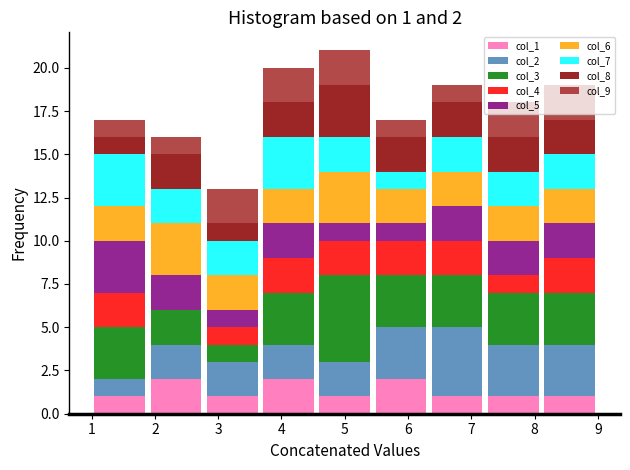

Which range on the x-axis has the tallest stacked bar (by total height)?

4.6 to 5.4